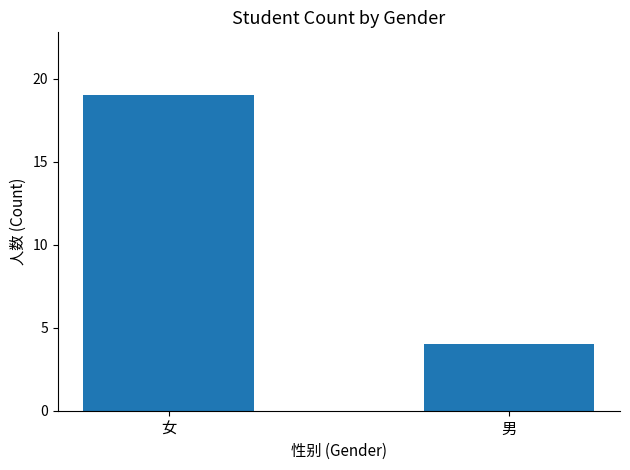

What is the sum of the values at 男 and 女?

23